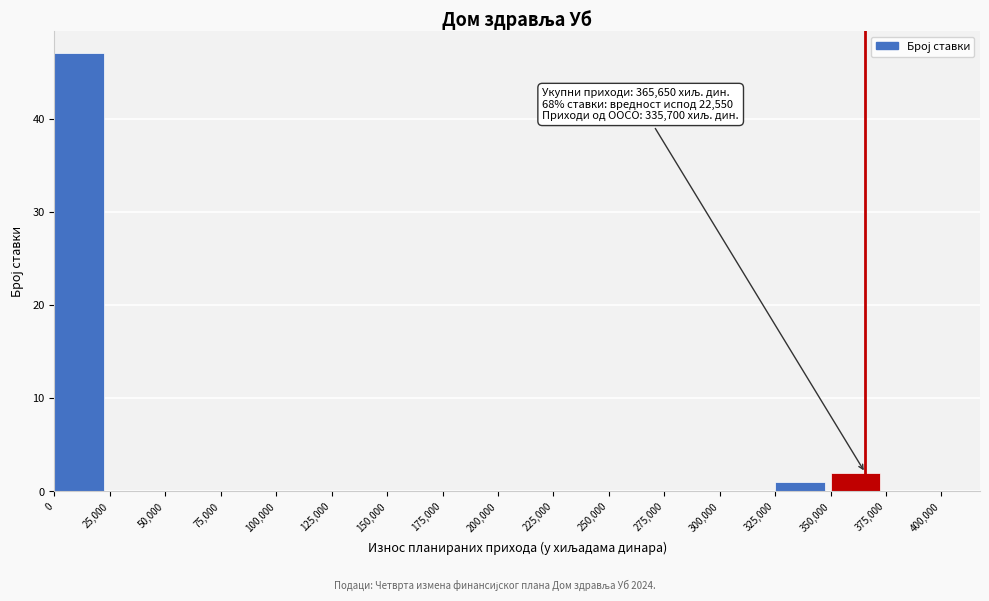

Over which range of the x-axis is the bar tallest?

0 to 25,000